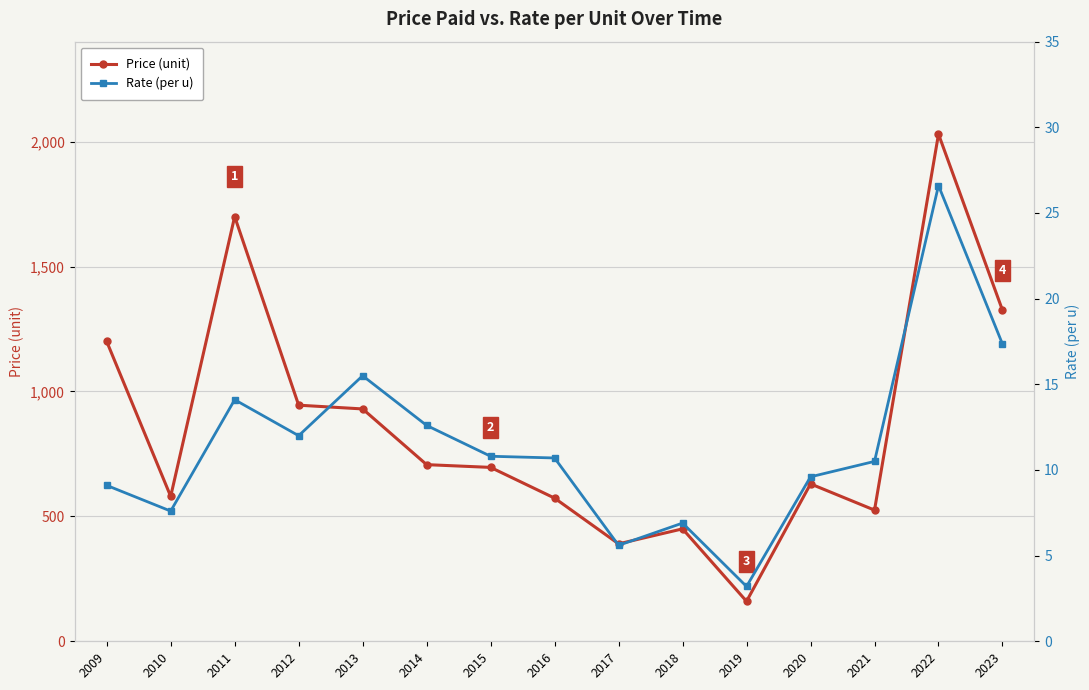

Reading left to right, transcribe all the data shown in this chart.

Price (unit): 1200.0	580.0	1700.0	945.0	930.0	707.0	696.0	573.0	390.0	450.0	160.0	630.0	525.0	2030.0	1325.0
Rate (per u): 9.1	7.6	14.1	12.0	15.5	12.6	10.8	10.7	5.6	6.9	3.2	9.6	10.5	26.6	17.4